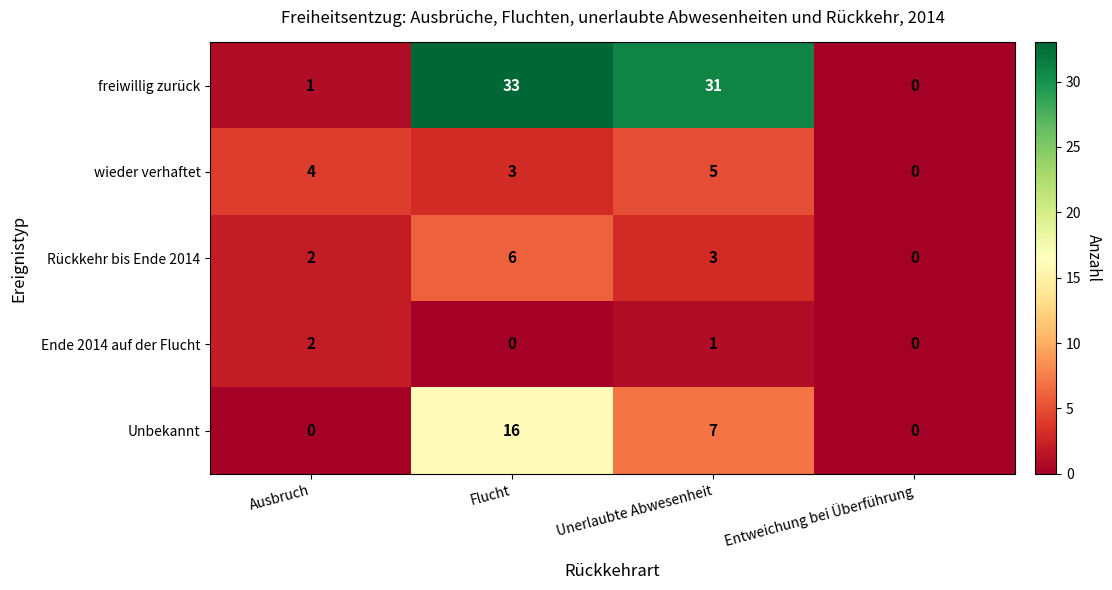

Which label corresponds to the largest value in the chart?

Flucht